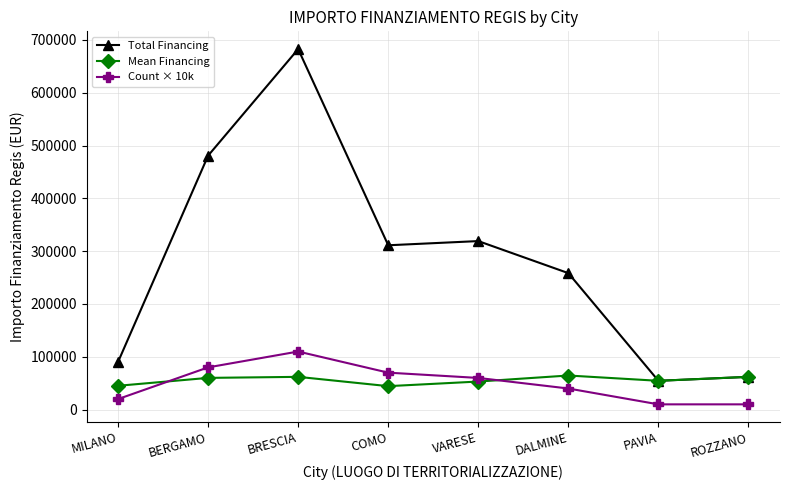

What is the difference between the Mean Financing values at ROZZANO and BERGAMO?

1963.8